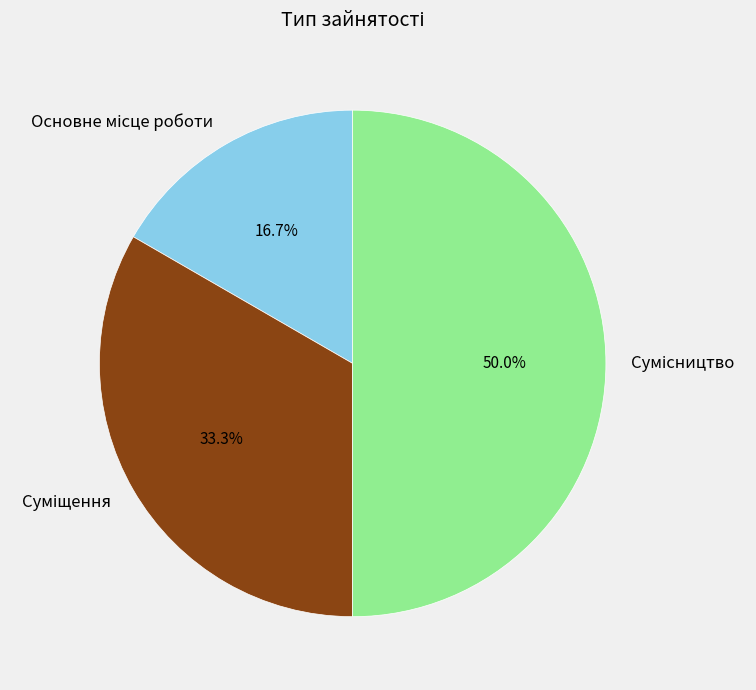

To the nearest percent, what is the difference between the Сумісництво and Основне місце роботи slice percentages?

33%